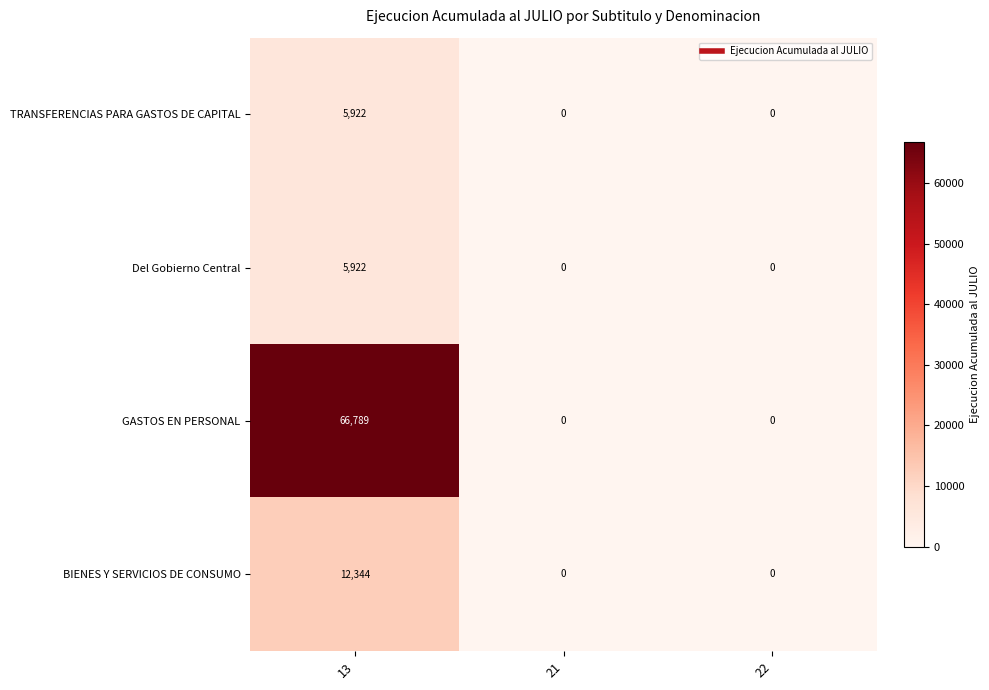

The value of Del Gobierno Central at 22 is 0. True or false?

True